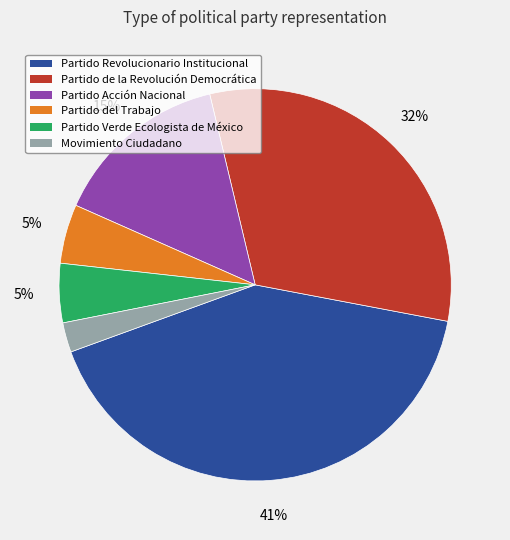

Which has a higher value, Movimiento Ciudadano or Partido Revolucionario Institucional?

Partido Revolucionario Institucional